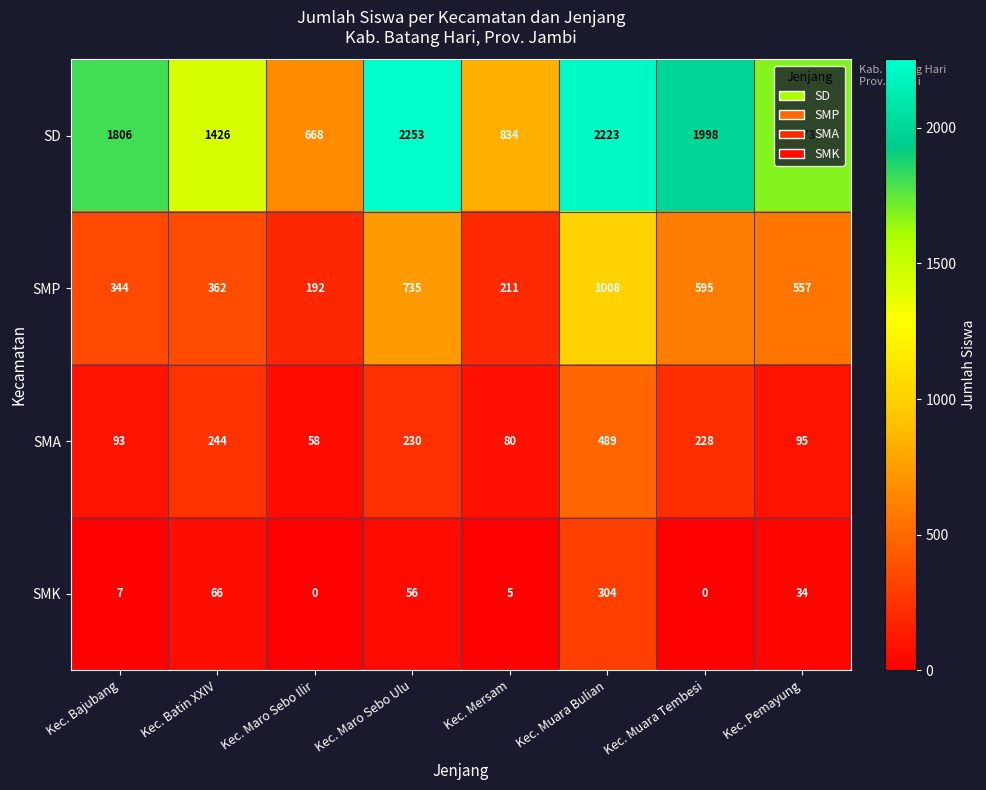

The value of SD at Kec. Batin XXIV is 2373. True or false?

False